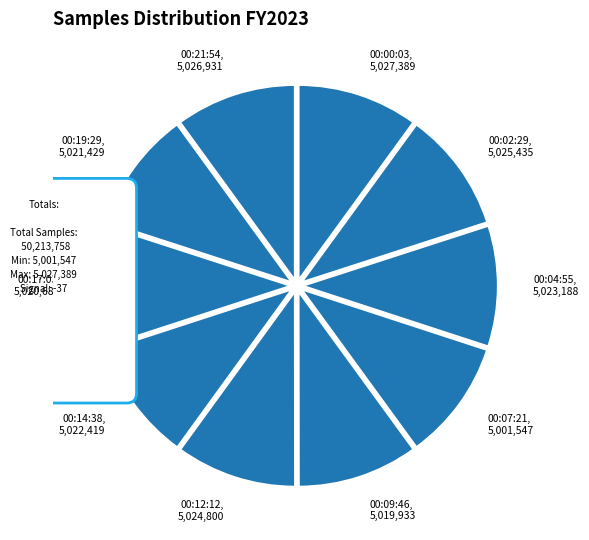

How many segments does this pie chart have?

10